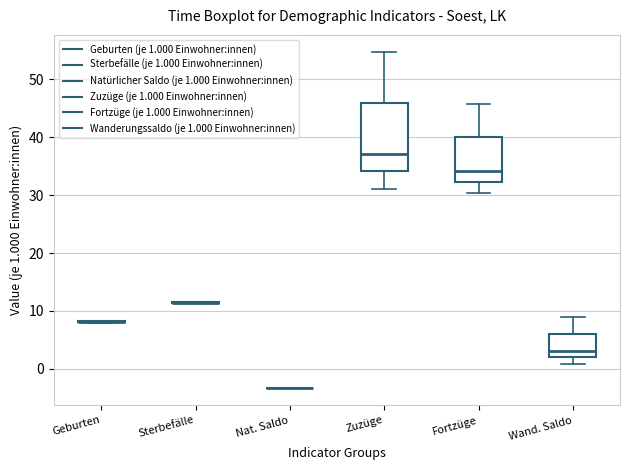

Reading left to right, transcribe this box plot: for each box, give where its median line is, the range the box spans, and where its two whiskers end, as read against the y-axis. The values are not printed on the chart, so give them approximately, as read against the axis.

Geburten: box collapsed to a line at 8, whiskers 8 to 8
Sterbefälle: box collapsed to a line at 11, whiskers 11 to 12
Nat. Saldo: box collapsed to a line at -3, whiskers -3 to -3
Zuzüge: median 37, box 34 to 46, whiskers 31 to 55
Fortzüge: median 34, box 32 to 40, whiskers 30 to 46
Wand. Saldo: median 3, box 2 to 6, whiskers 1 to 9